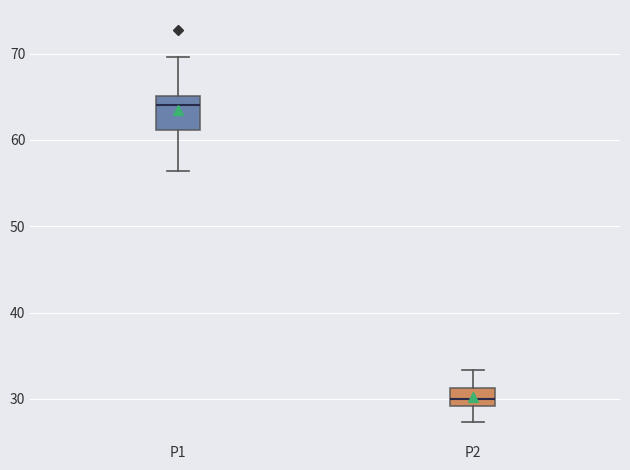

Which box is the tallest, from its lower edge to its upper edge?

P1